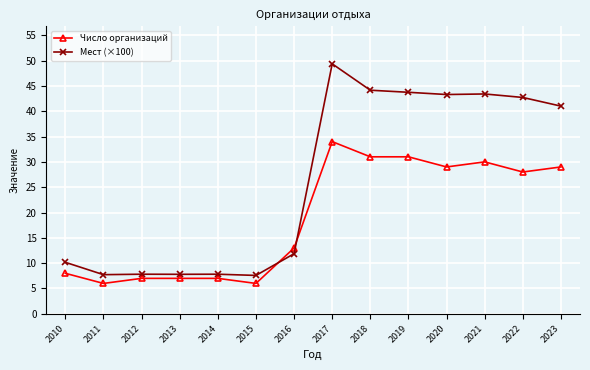

List the series in order of their overall mean, highest first.

Мест (×100), Число организаций